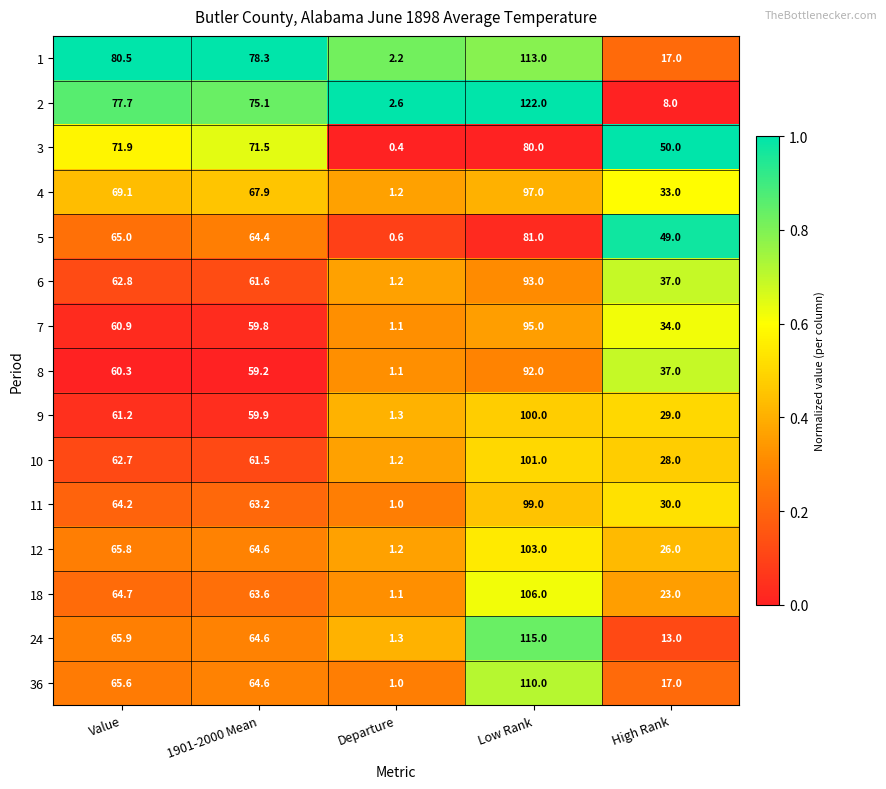

What is the difference between the highest and lowest values at Low Rank?

42.0